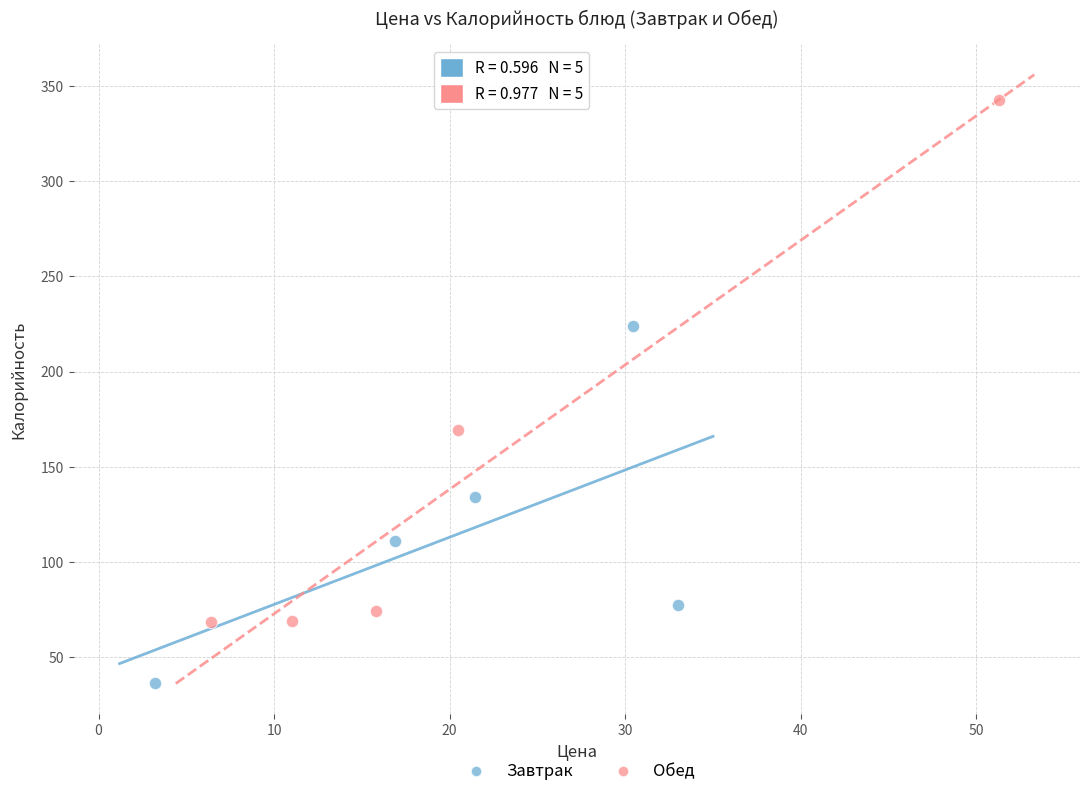

Which series has the largest Y range (max minus min)?

Обед